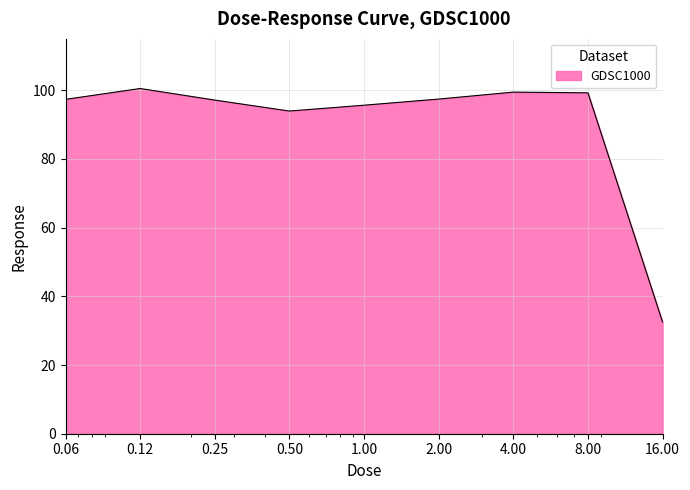

What is the difference between the maximum and minimum values?

68.0